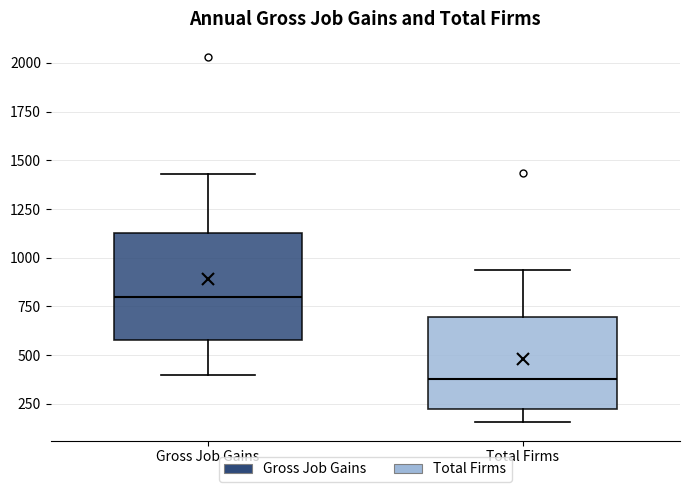

Reading left to right, transcribe this box plot: for each box, give where its median line is, the range the box spans, and where its two whiskers end, as read against the y-axis. The values are not printed on the chart, so give them approximately, as read against the axis.

Gross Job Gains: median 800, box 600 to 1150, whiskers 400 to 1450
Total Firms: median 400, box 200 to 700, whiskers 150 to 950